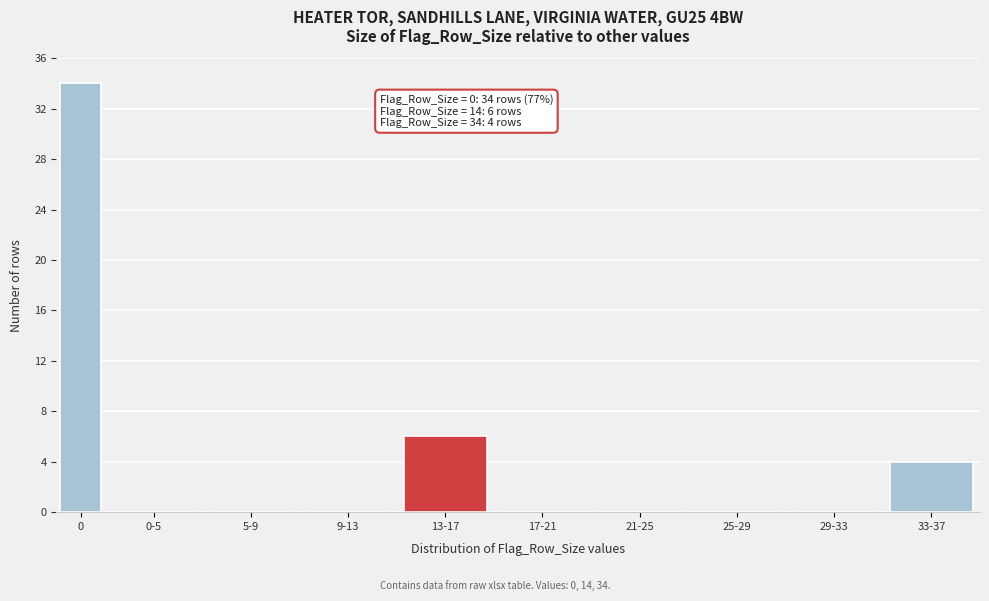

Reading left to right, list all the values displayed in this chart.

0=34	0-5=0	5-9=0	9-13=0	13-17=6	17-21=0	21-25=0	25-29=0	29-33=0	33-37=4